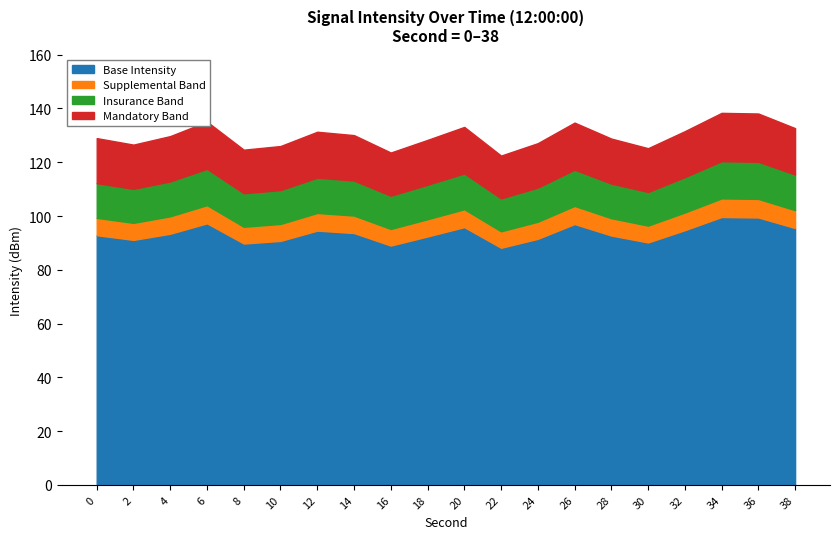

True or false: Base Intensity has a value of 131.6 at 6.

False